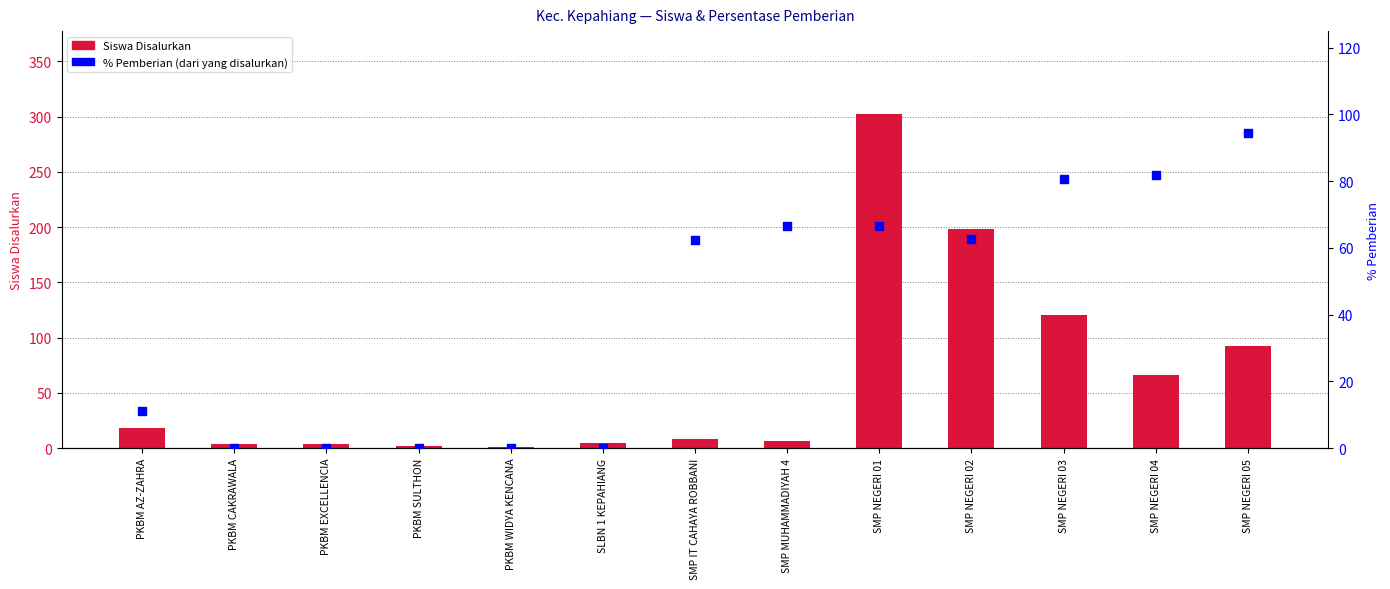

At how many categories does at least one series exceed 120?

2